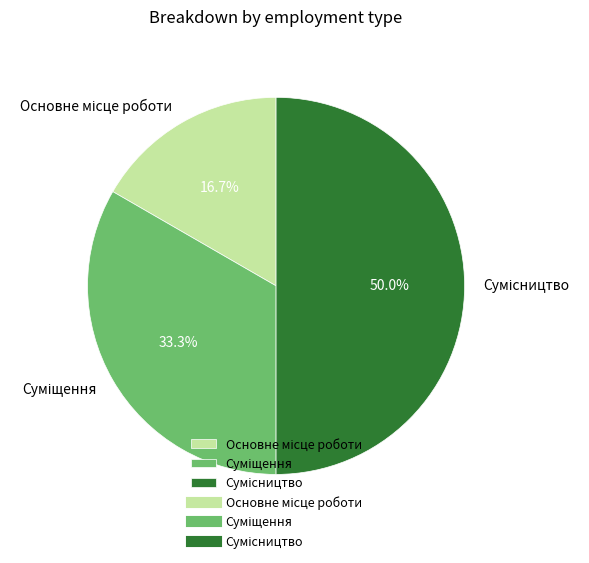

Count the number of slices in the pie.

3